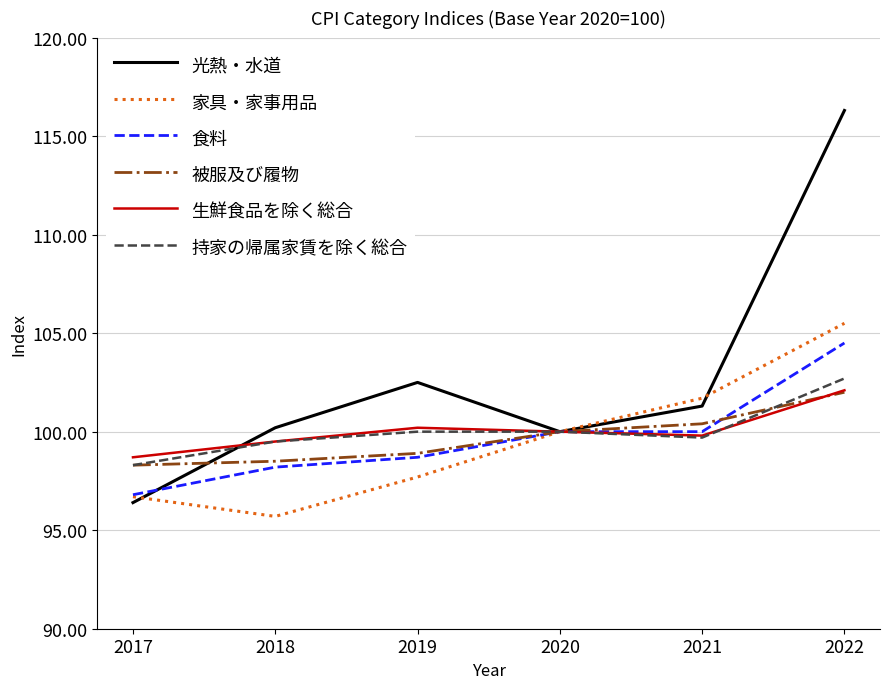

What is the average value of the 光熱・水道 series?

102.8